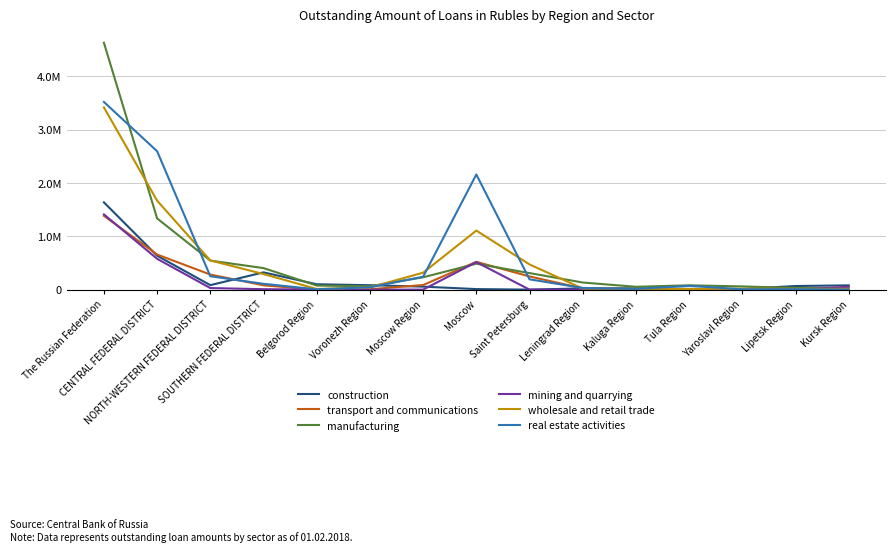

The real estate activities series shows 351752 at NORTH-WESTERN FEDERAL DISTRICT. True or false?

False